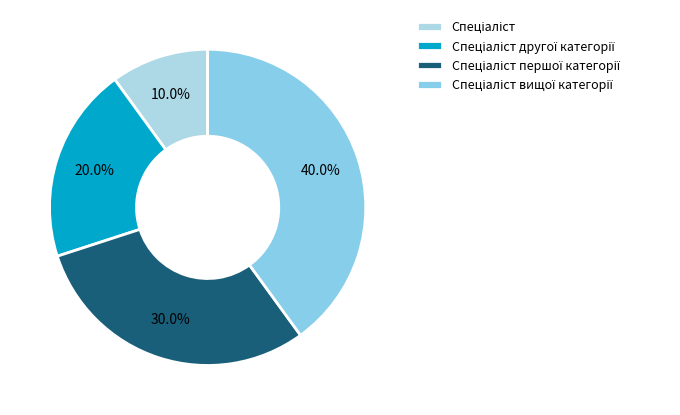

How many segments does this pie chart have?

4